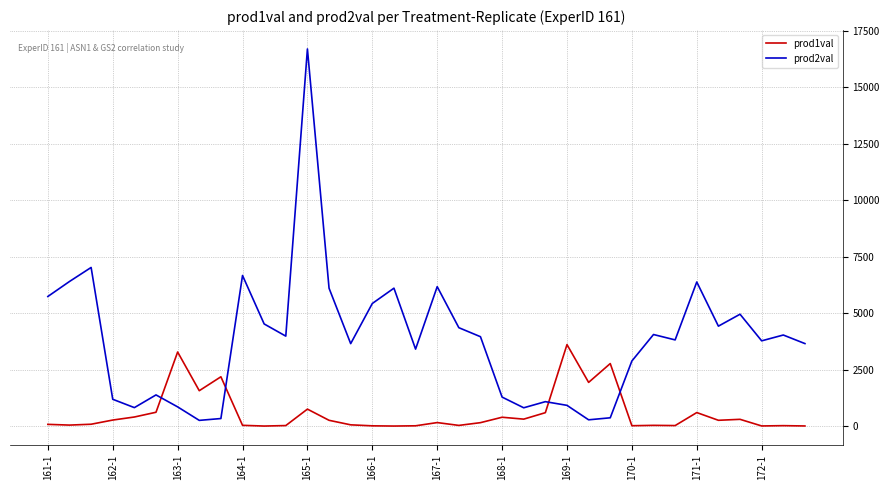

In prod2val, how many points are higher than both neighbors (excluding endpoints)?

11